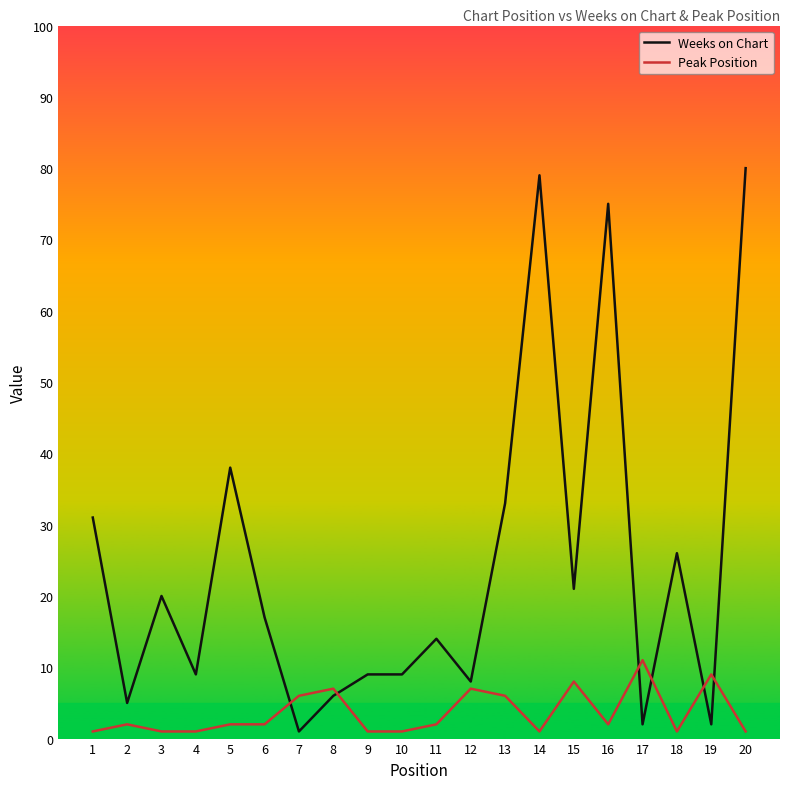

Reading right to left, extract all data points from this chart.

Weeks on Chart: 80	2	26	2	75	21	79	33	8	14	9	9	6	1	17	38	9	20	5	31
Peak Position: 1	9	1	11	2	8	1	6	7	2	1	1	7	6	2	2	1	1	2	1